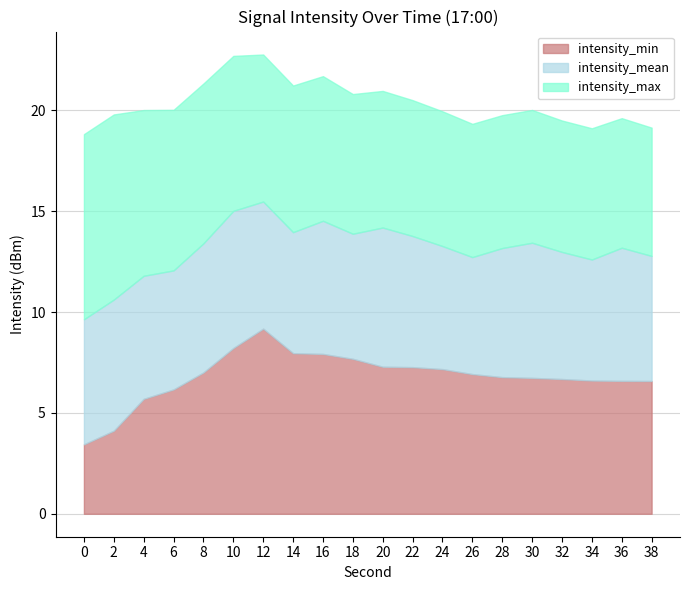

What is the highest value of the intensity_min series?

9.2